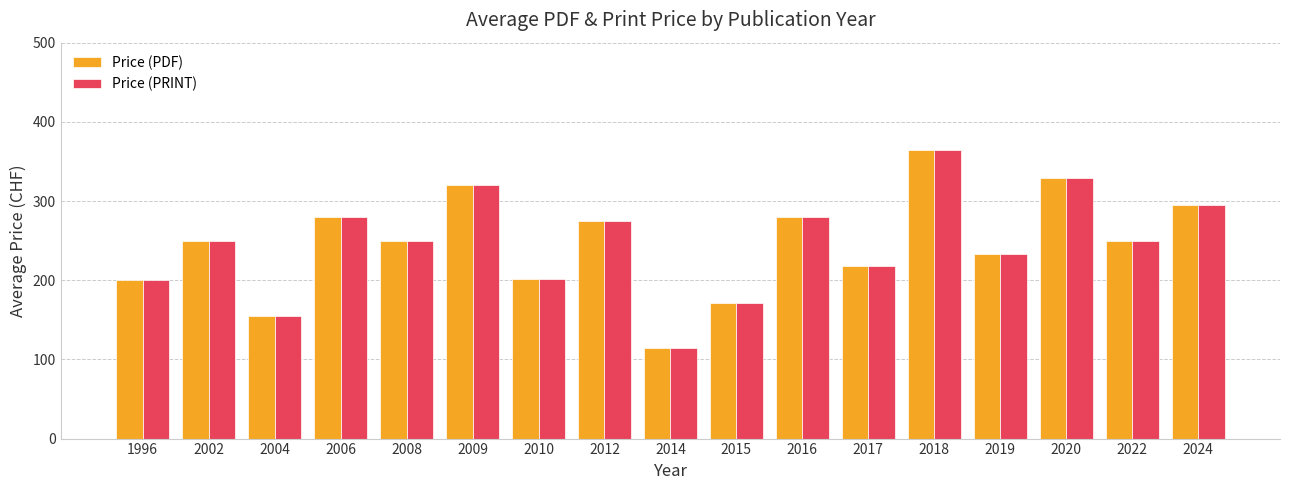

The Price (PRINT) series shows 50.0 at 2017. True or false?

False